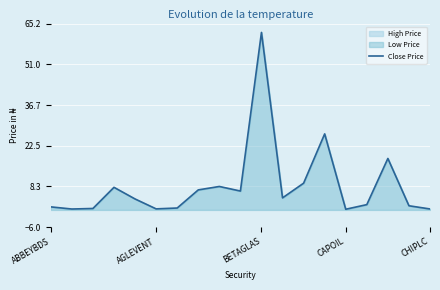

How many interior local valleys (lower than both neighbors) does the data have?

5